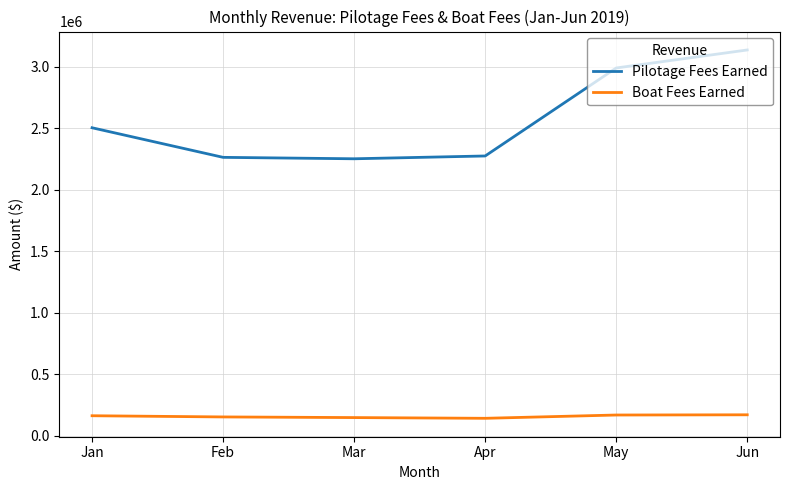

True or false: Boat Fees Earned and Pilotage Fees Earned cross at least once.

False